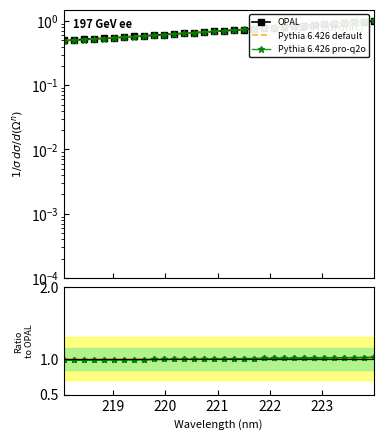

What is the sum of all OPAL values?

22.8